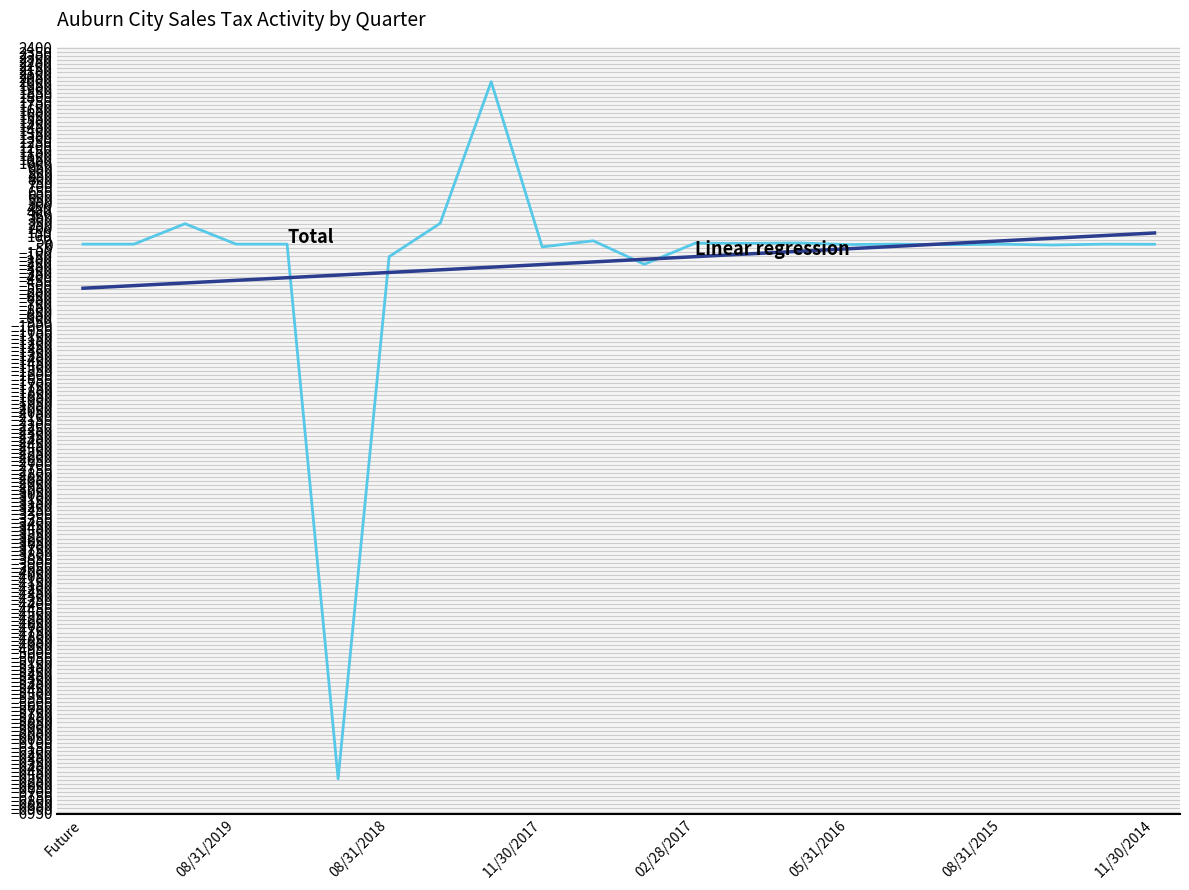

What is the minimum value shown in the chart?

-6539.3